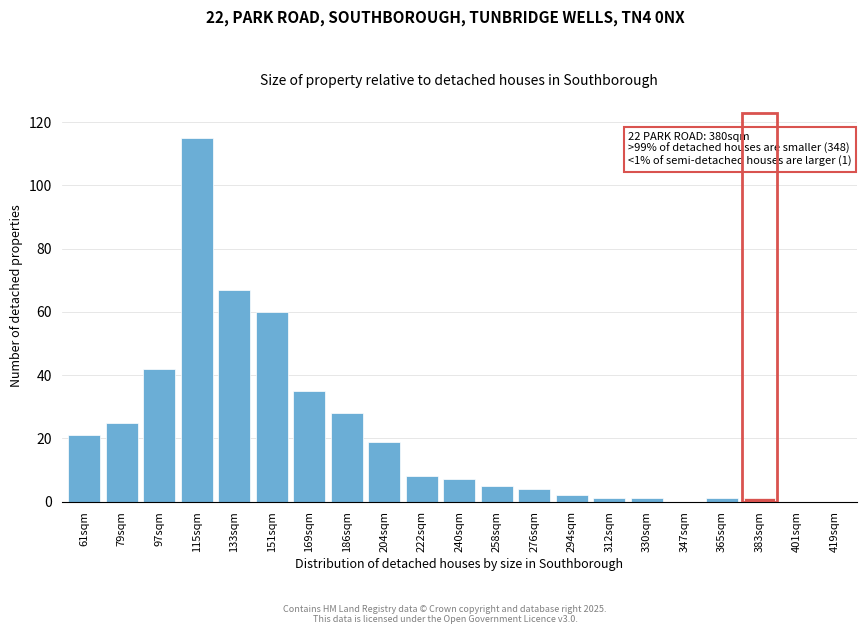

Reading left to right, list all the values displayed in this chart.

61sqm=21	79sqm=25	97sqm=42	115sqm=115	133sqm=67	151sqm=60	169sqm=35	186sqm=28	204sqm=19	222sqm=8	240sqm=7	258sqm=5	276sqm=4	294sqm=2	312sqm=1	330sqm=1	347sqm=0	365sqm=1	383sqm=1	401sqm=0	419sqm=0